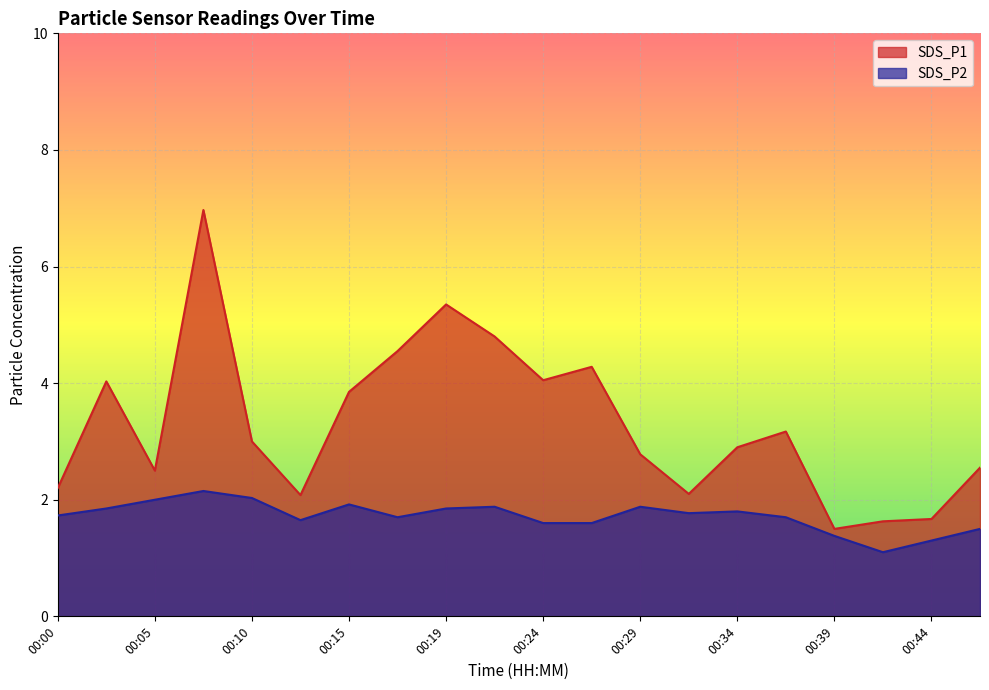

What is the total value across all series at 00:42?

2.7